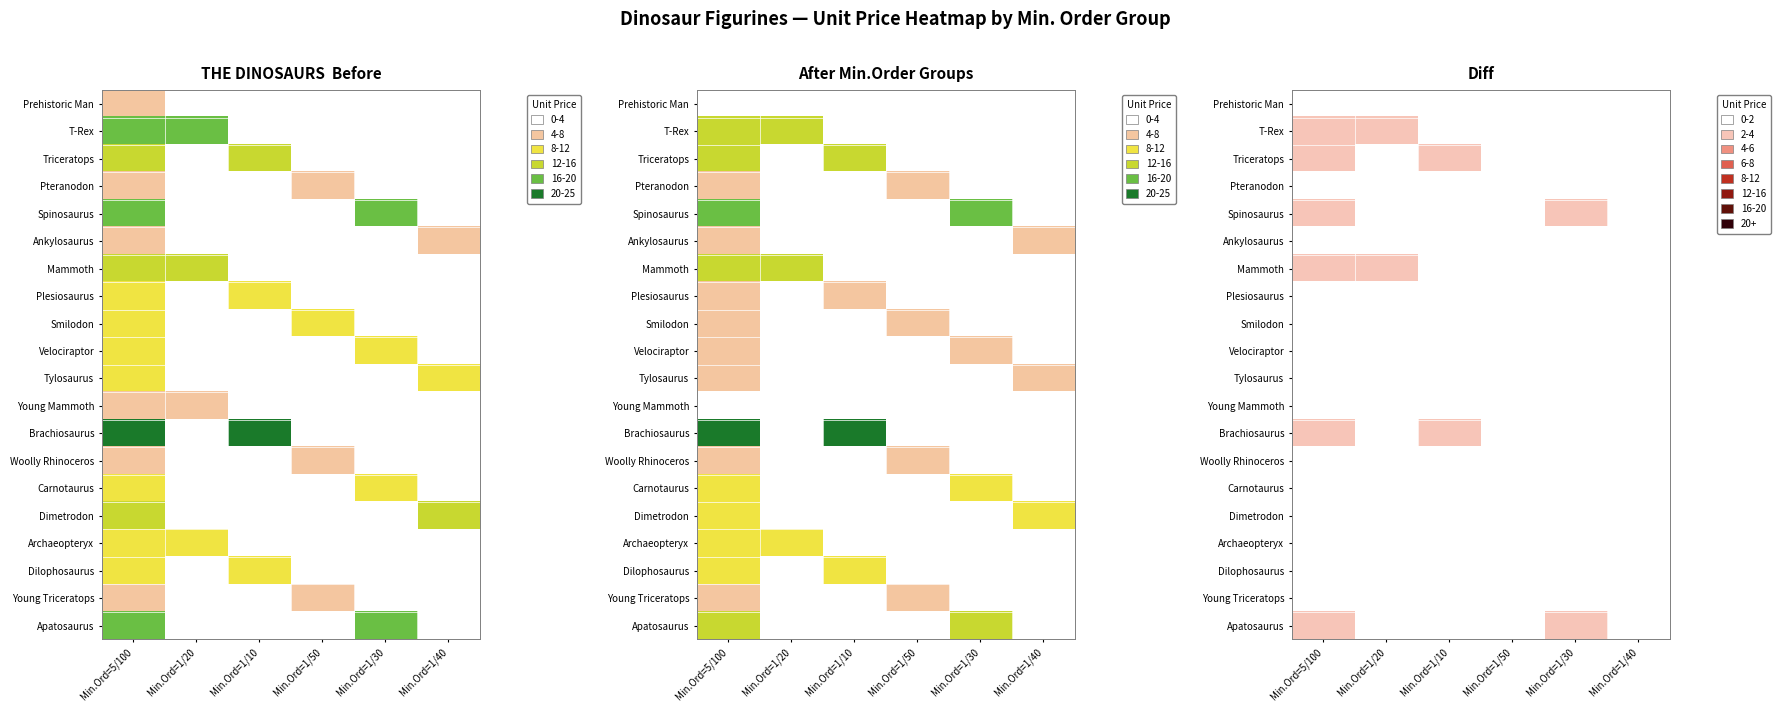

Which series has the largest range (max minus min)?

Brachiosaurus